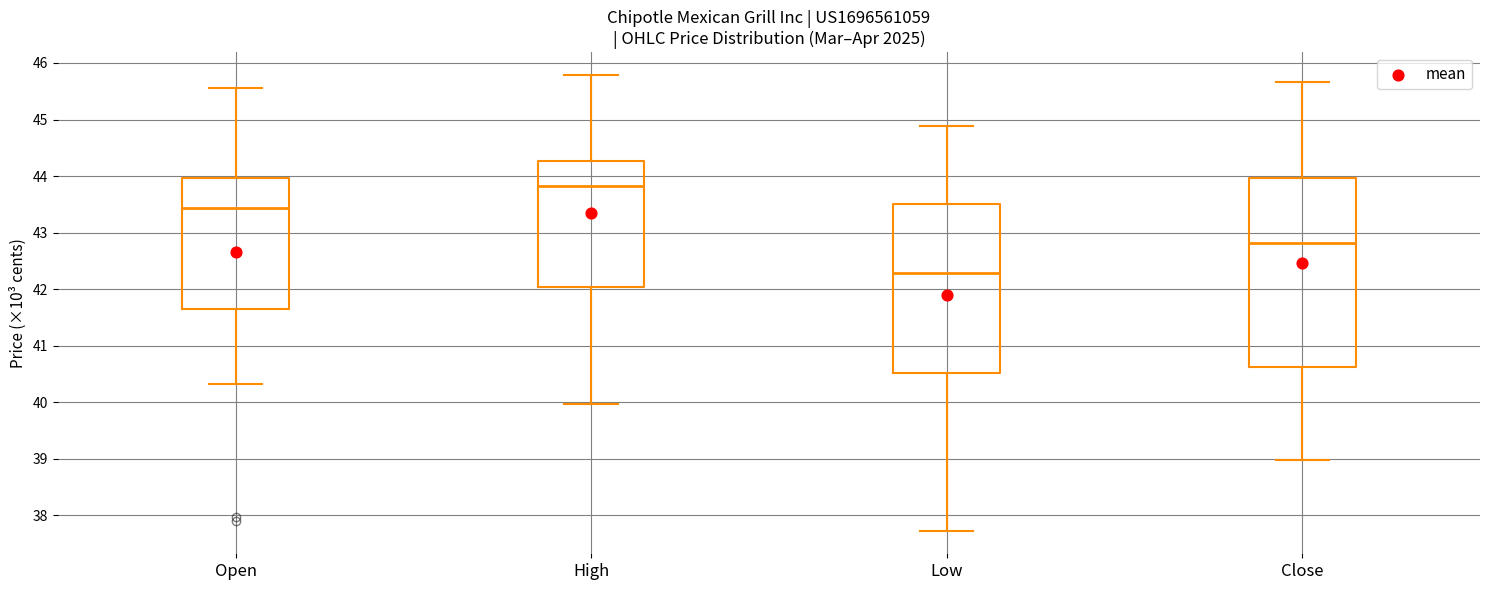

Reading left to right, transcribe this box plot: for each box, give where its median line is, the range the box spans, and where its two whiskers end, as read against the y-axis. The values are not printed on the chart, so give them approximately, as read against the axis.

Open: median 43.4, box 41.6 to 44.0, whiskers 40.3 to 45.6
High: median 43.8, box 42.0 to 44.3, whiskers 40.0 to 45.8
Low: median 42.3, box 40.5 to 43.5, whiskers 37.7 to 44.9
Close: median 42.8, box 40.6 to 44.0, whiskers 39.0 to 45.7